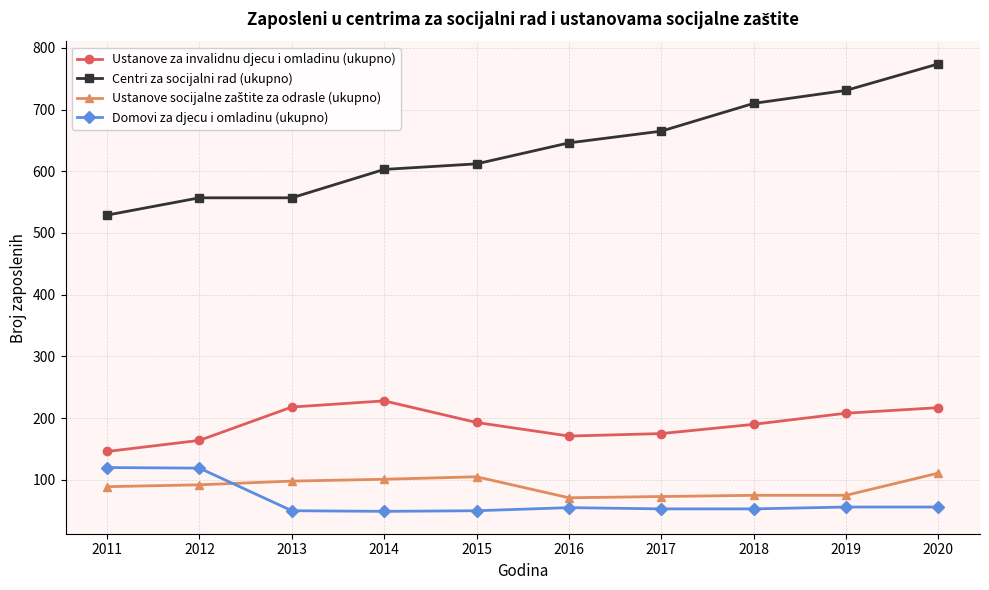

What is the difference between the maximum and minimum values in the Centri za socijalni rad (ukupno) series?

245